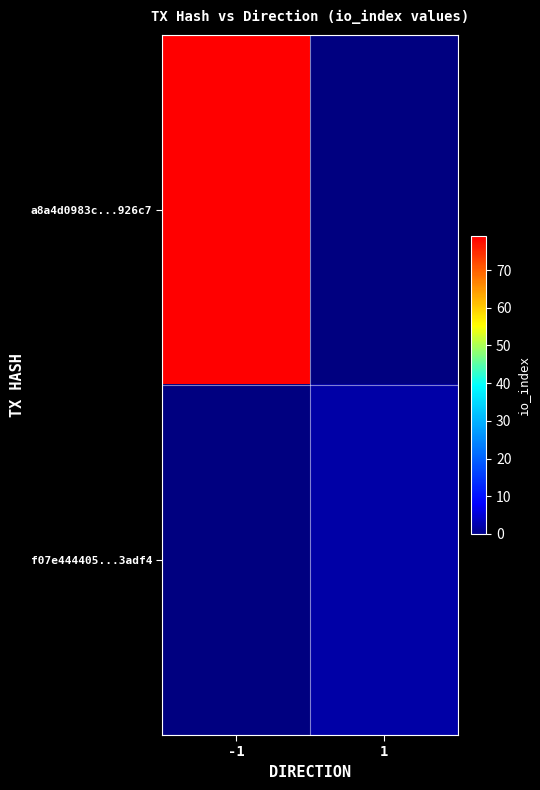

How many positive values does the a8a4d0983c...926c7 series have?

1